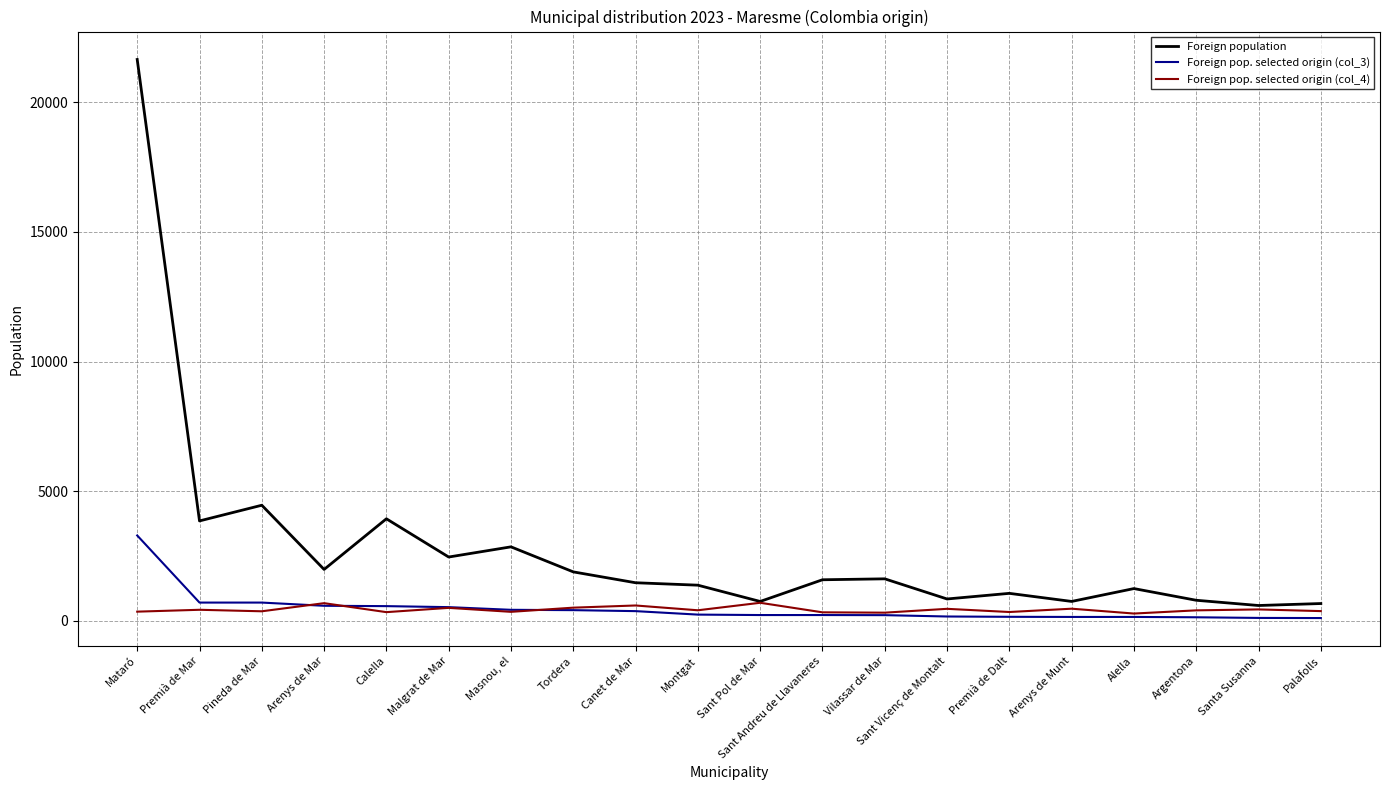

Is the value of Foreign population at Sant Andreu de Llavaneres greater than the value of Foreign pop. selected origin (col_3) at Sant Andreu de Llavaneres?

Yes